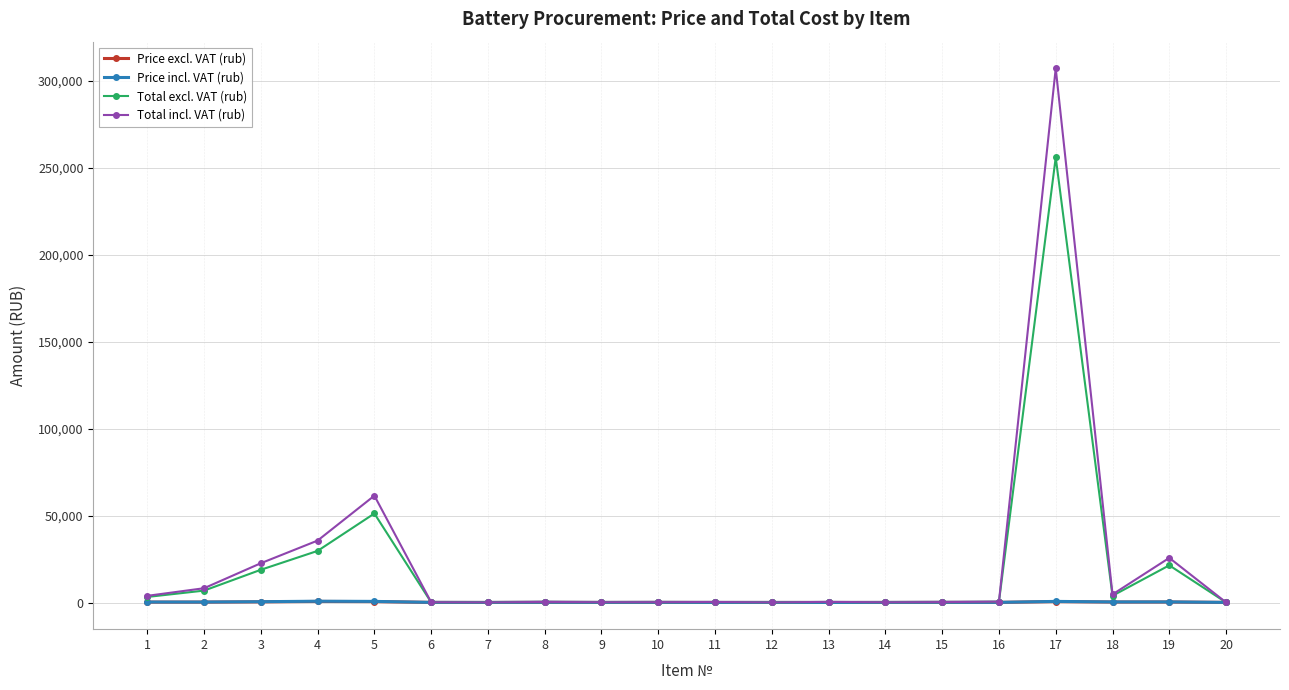

The value of Price excl. VAT (rub) at 17 is 533.0. True or false?

True